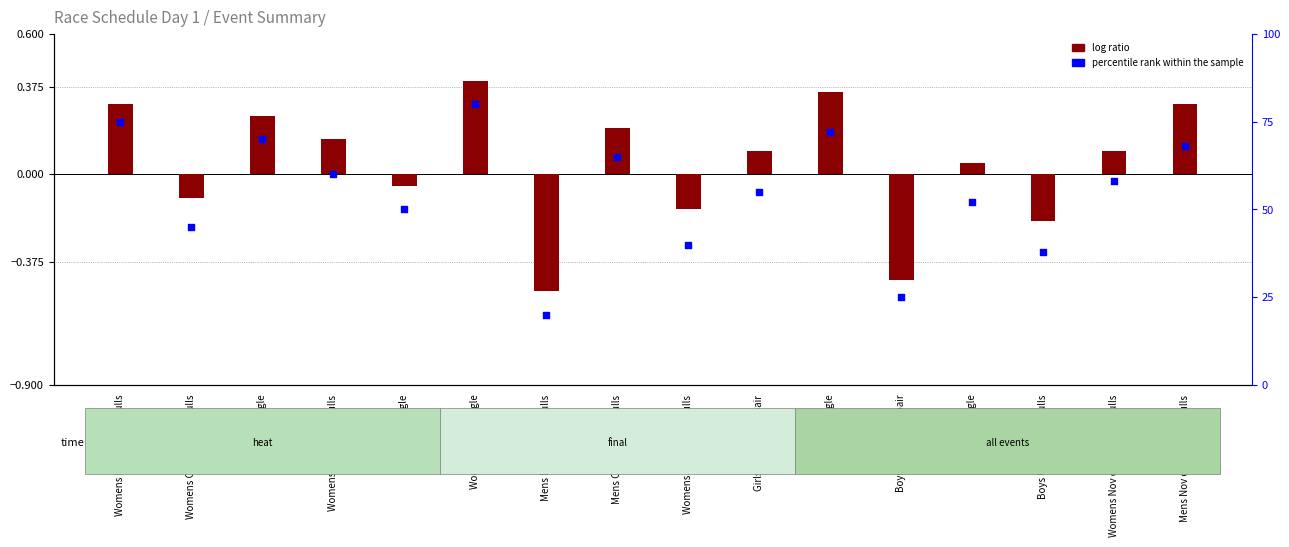

What is the change in value from Mens Club double sculls to Girls U18 coxless pair?

-10